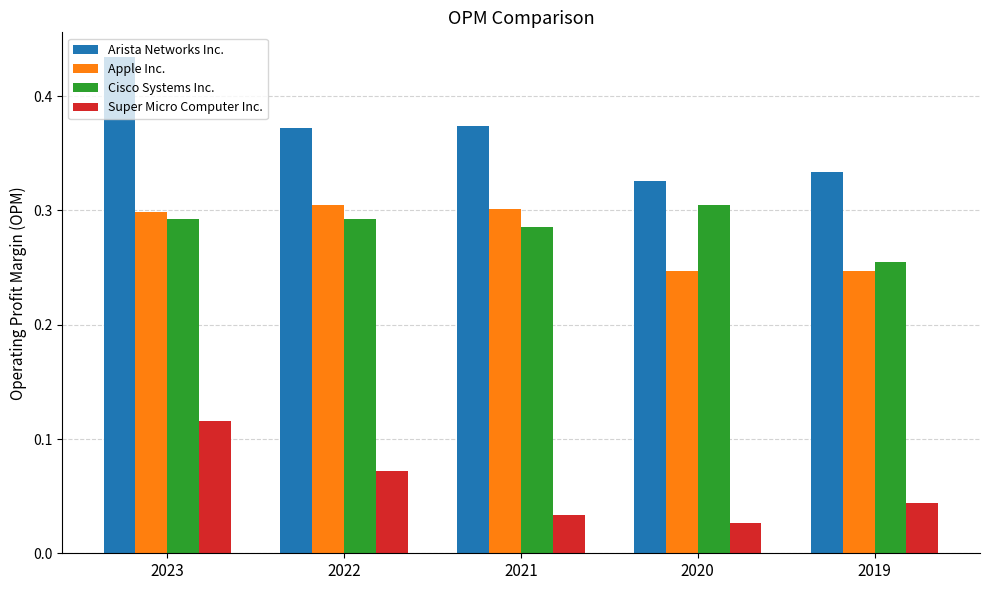

What is the sum of the Apple Inc. values at 2019 and 2020?

0.5